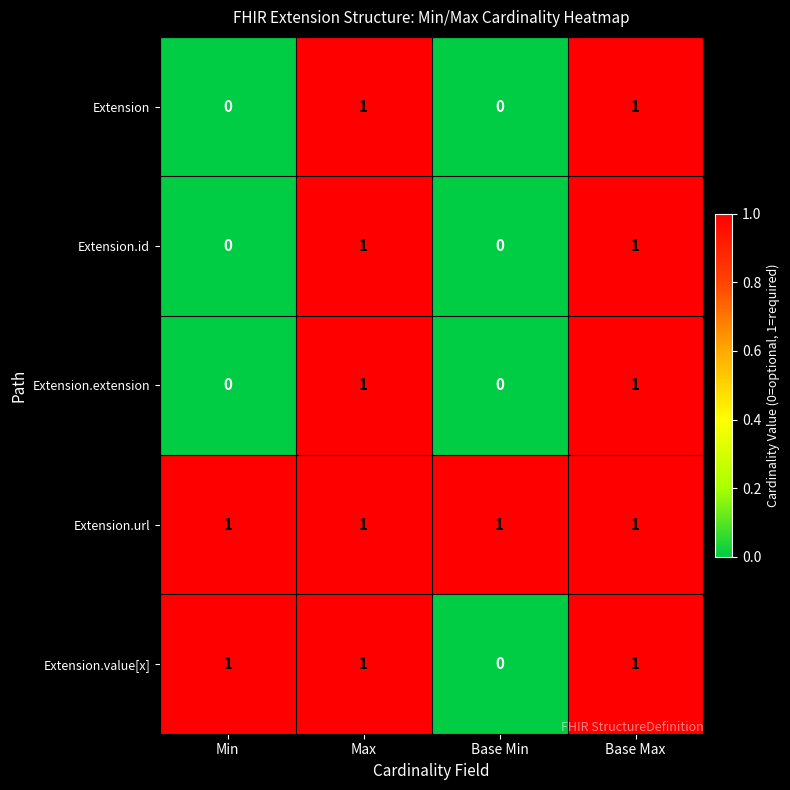

What is the sum of all Extension.value[x] values?

3